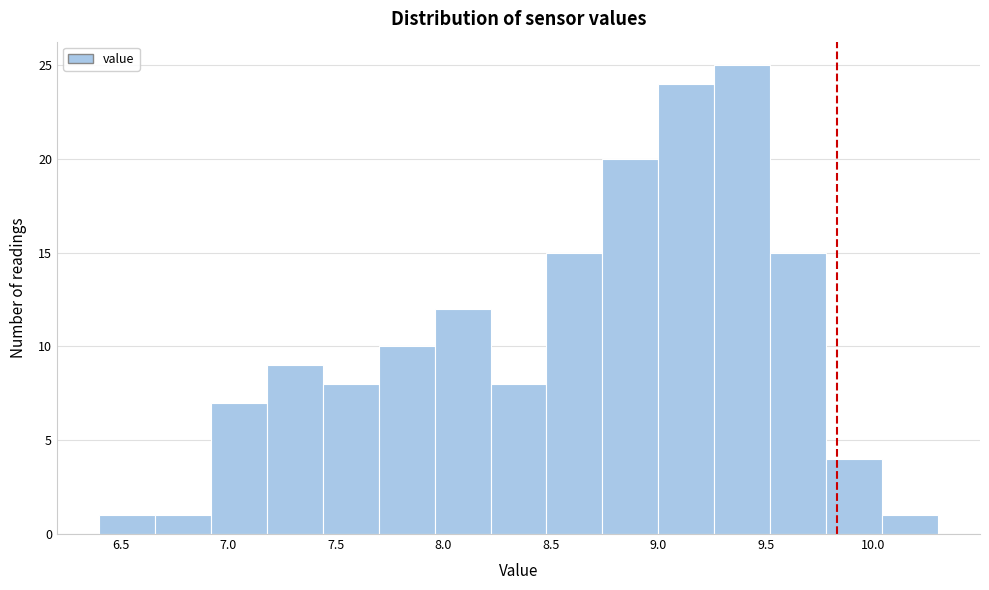

What is the height of the bar covering 8.74 to 9.00 on the x-axis? Neither the bar edges nor the heights are printed on the chart, so give them approximately, as read against the axes.

20